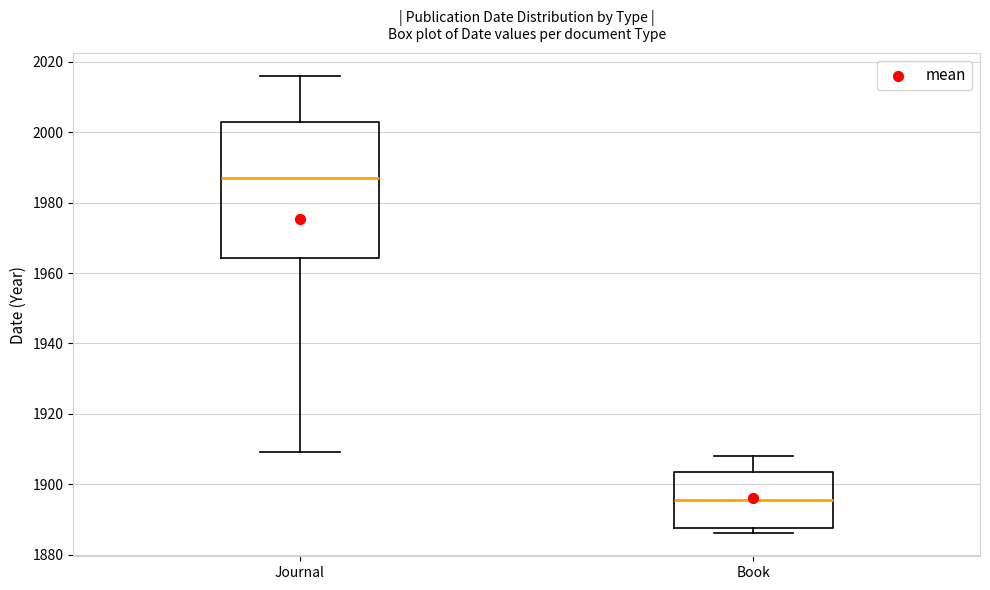

Which box is the tallest, from its lower edge to its upper edge?

Journal